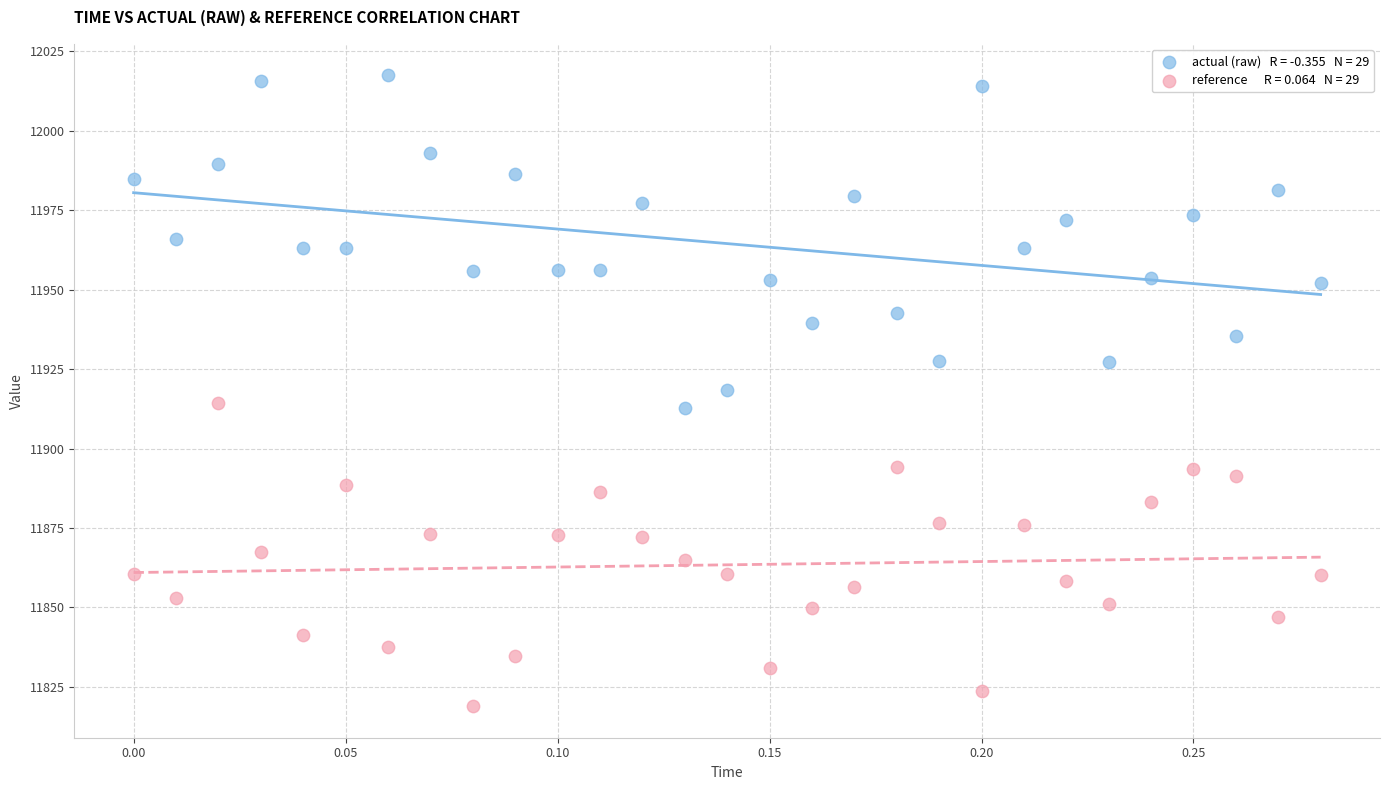

Across all data points, what is the range of Y values (max minus min)?

198.5